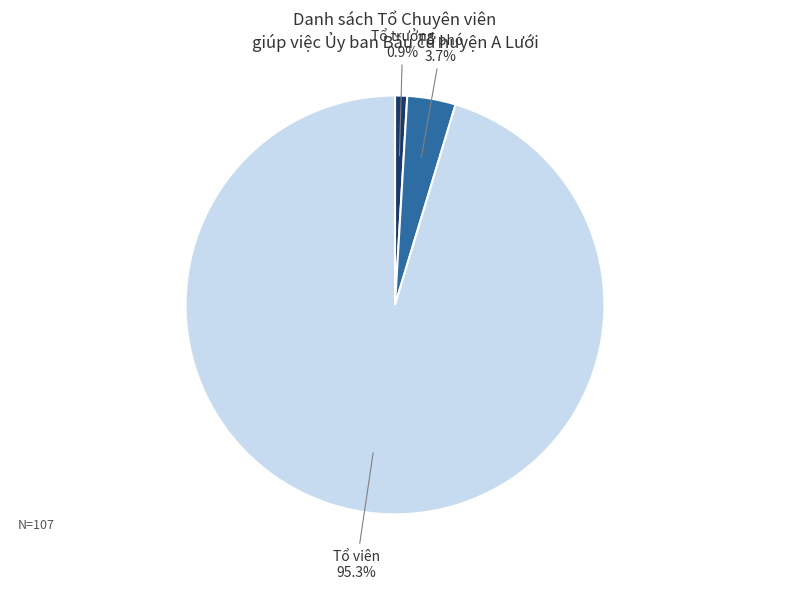

Rank the categories by value from lowest to highest.

Tổ trưởng, Tổ phó, Tổ viên